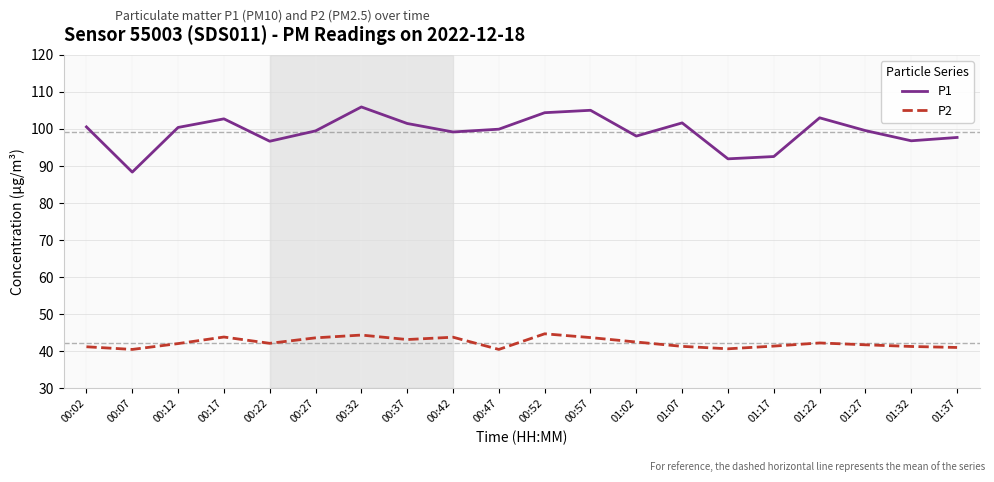

The value of P1 at 00:02 is 100.5. True or false?

True